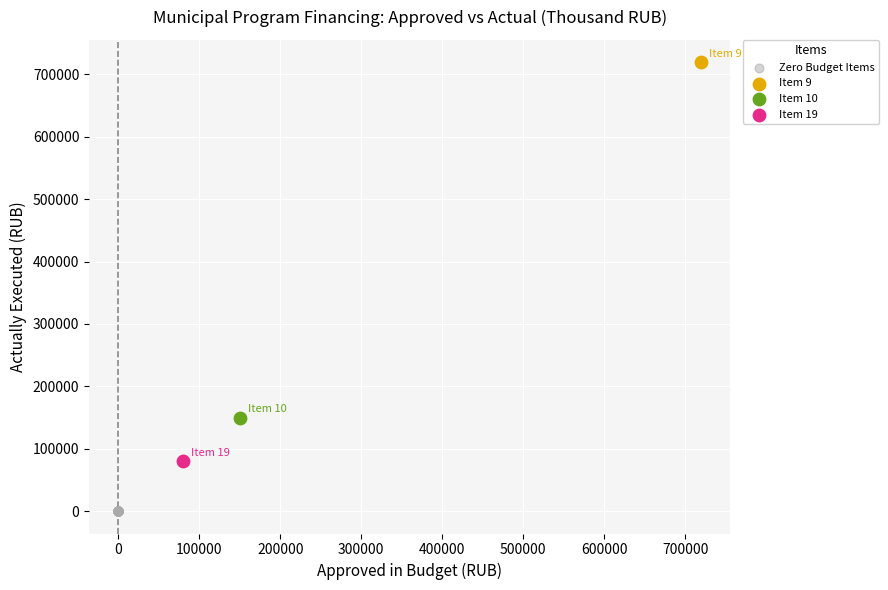

Which series contains the highest Y value?

Item 9